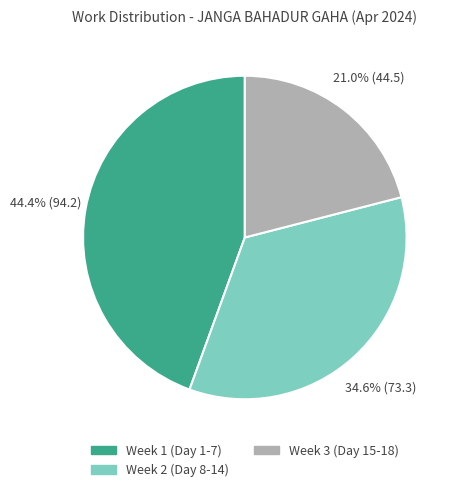

Is there a majority slice in this chart?

No